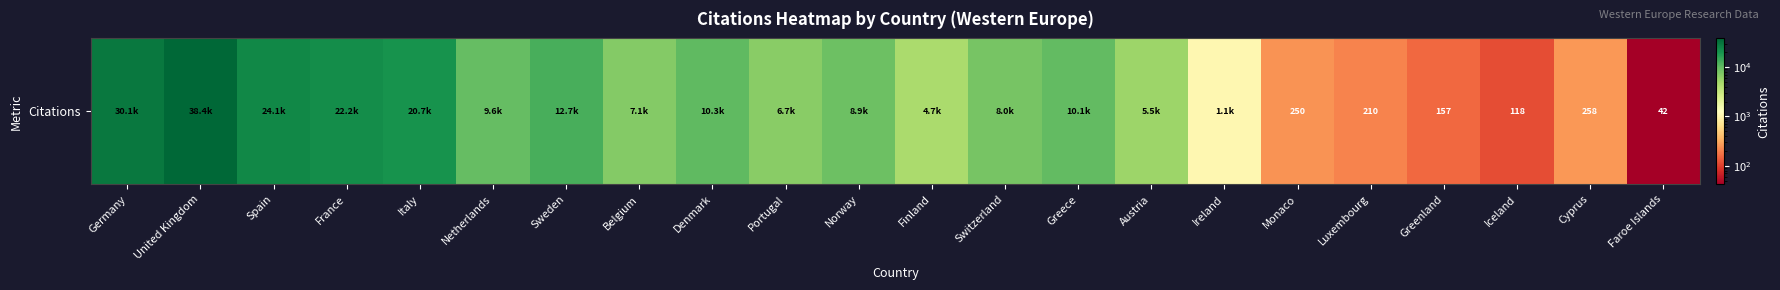

Where does the data first go above 7979?

Germany